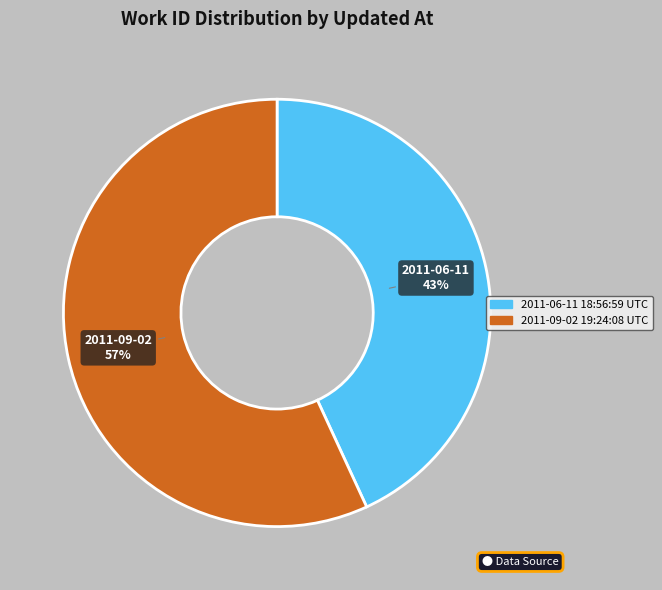

Is the sum of 2011-09-02 19:24:08 UTC and 2011-06-11 18:56:59 UTC greater than half?

Yes